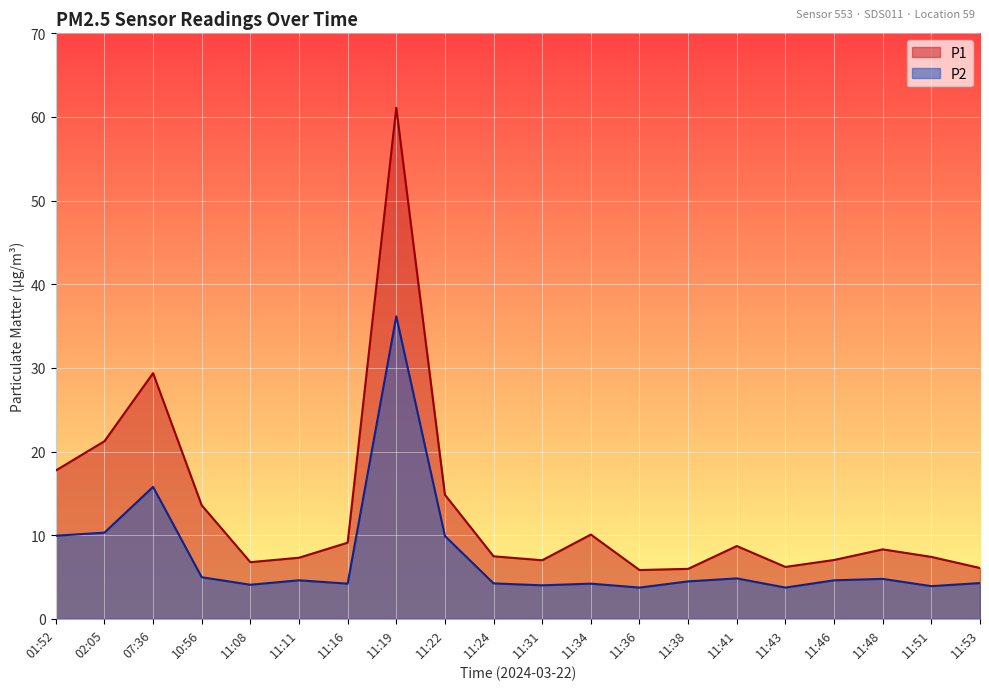

At which category is the sum across all series the highest?

11:19